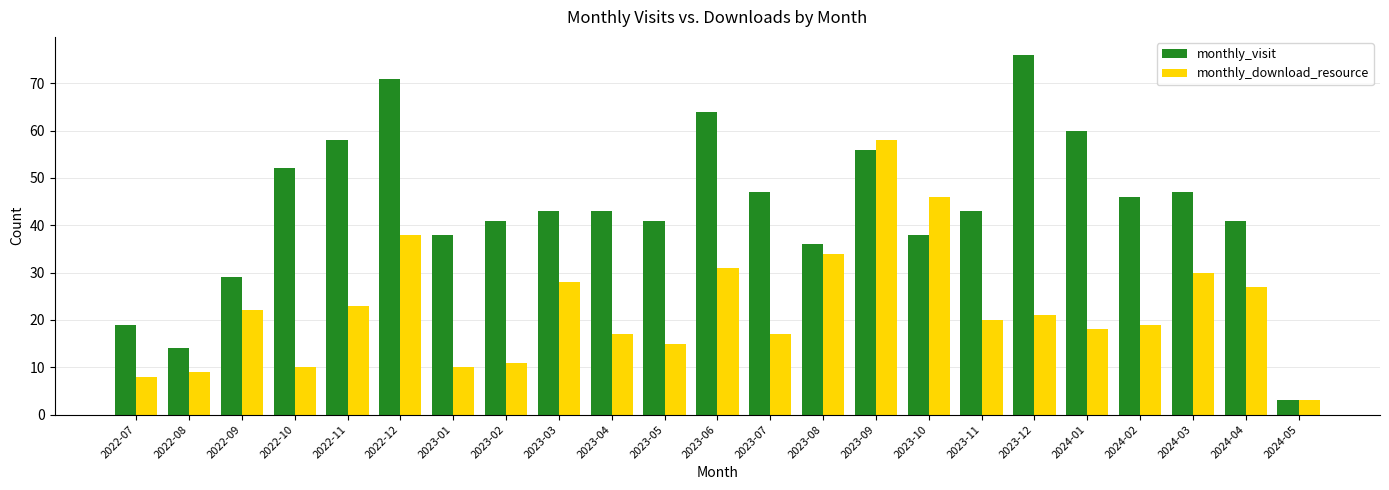

Which category has the highest value across all series?

2023-12